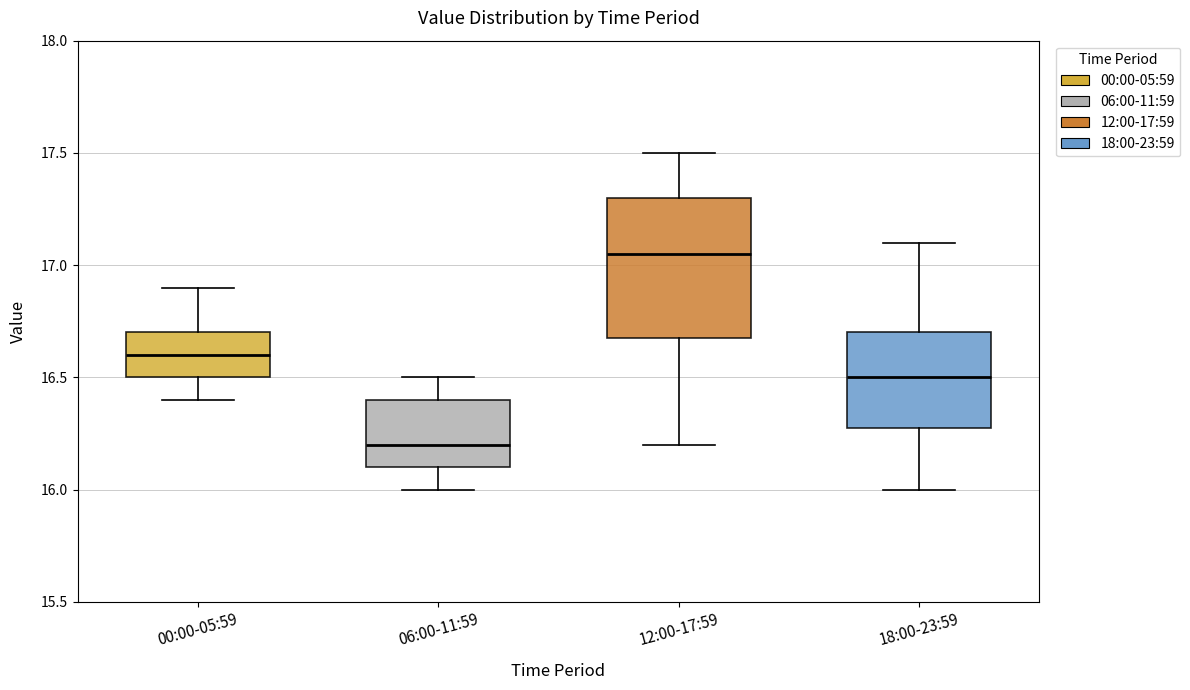

Comparing the boxes themselves (not the whiskers), which one is the tallest?

12:00-17:59